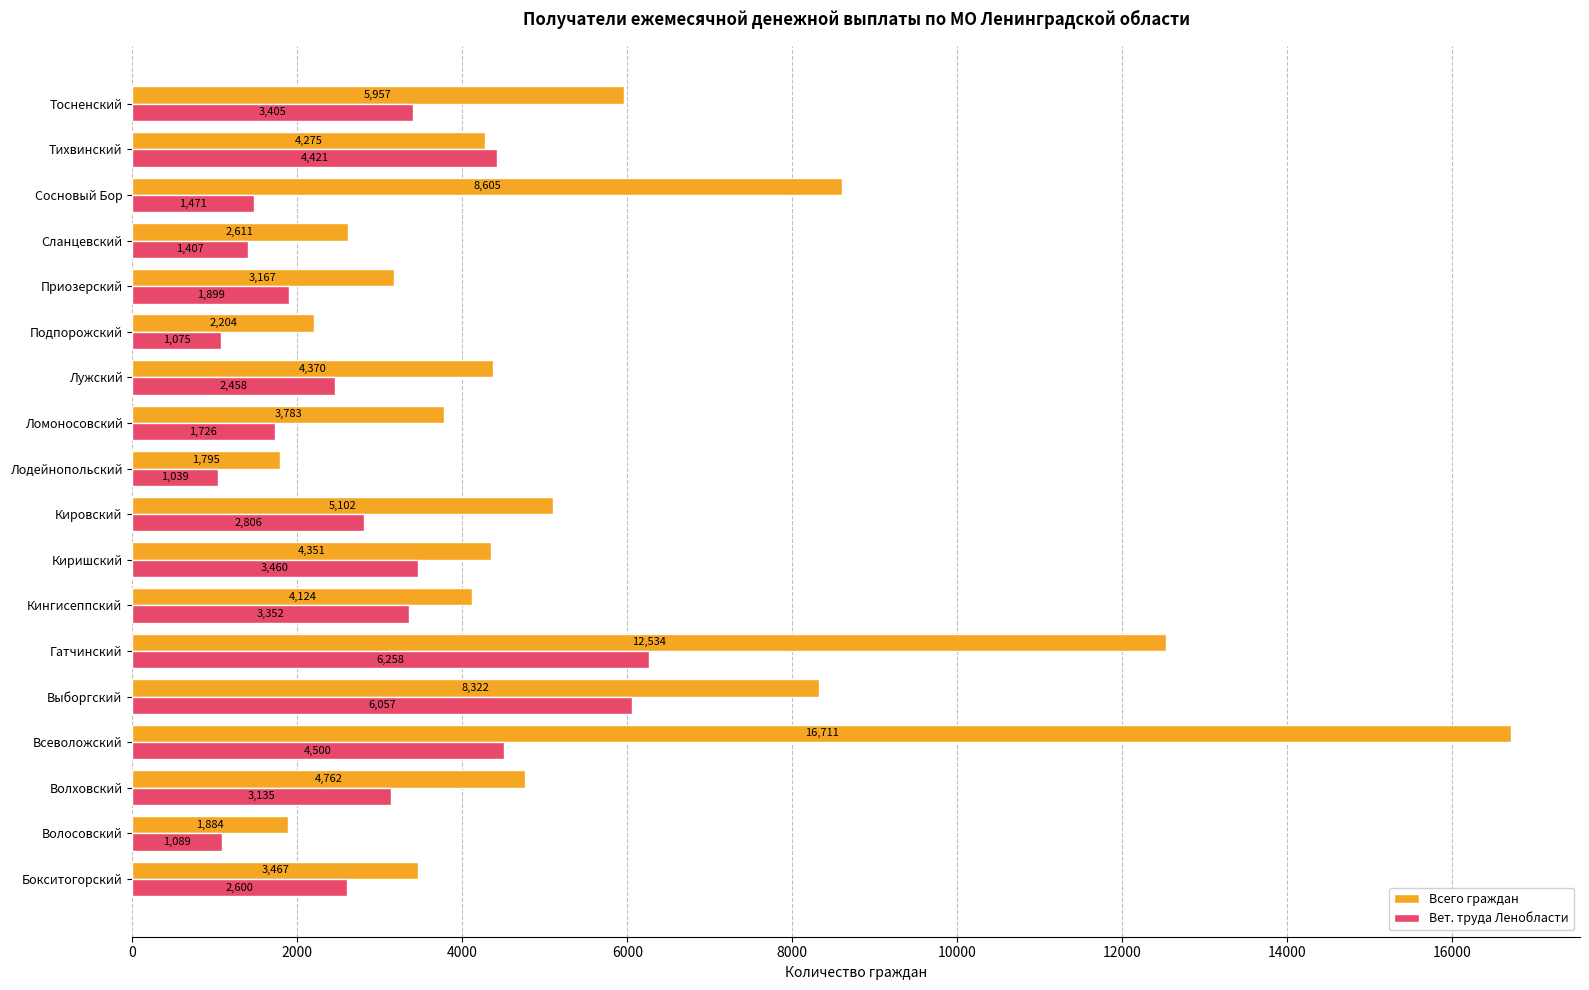

What is the spread (max minus min) of values at Сланцевский?

1204